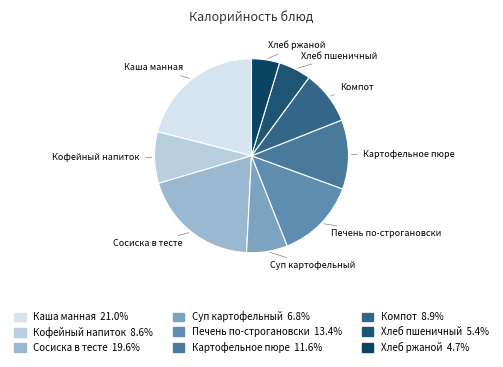

Does Хлеб ржаной account for over 50% of the chart?

No